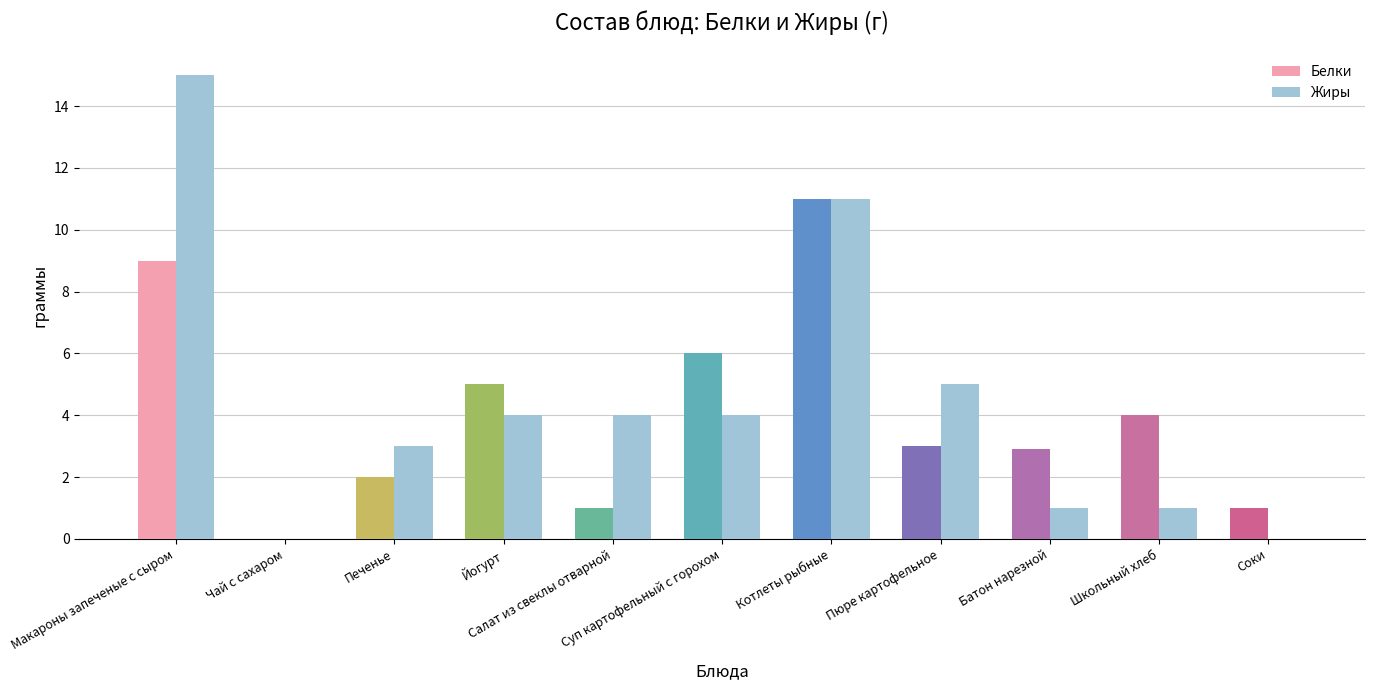

Does the chart contain stacked bars?

No